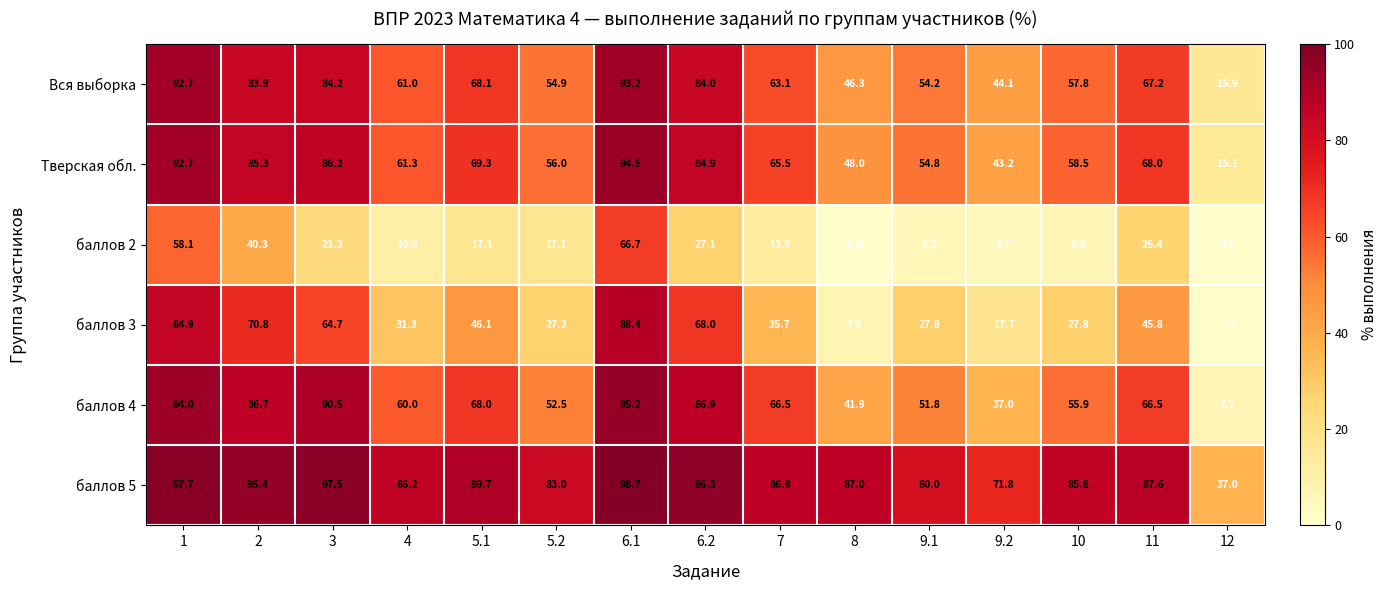

At which category is the sum across all series the highest?

6.1